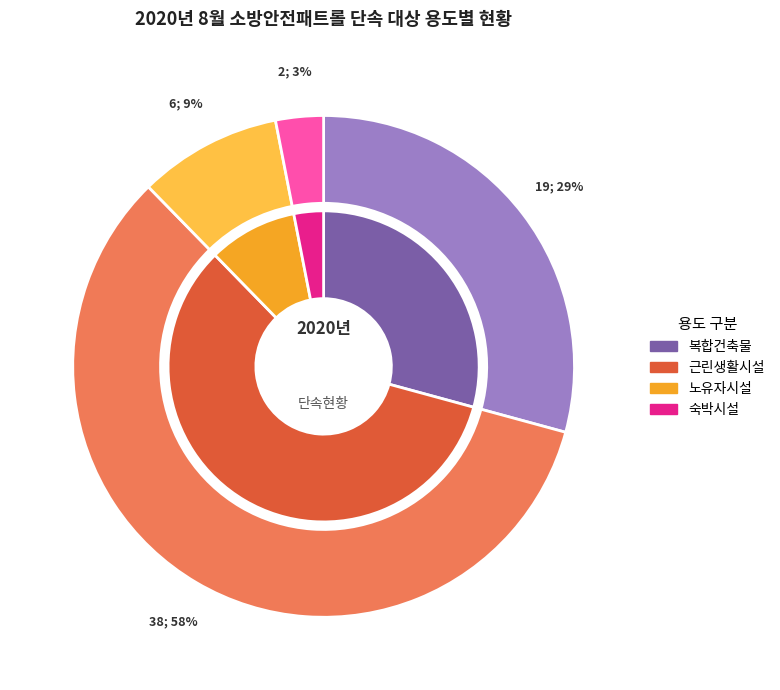

What is the change in value from 복합건축물 to 근린생활시설?

+19